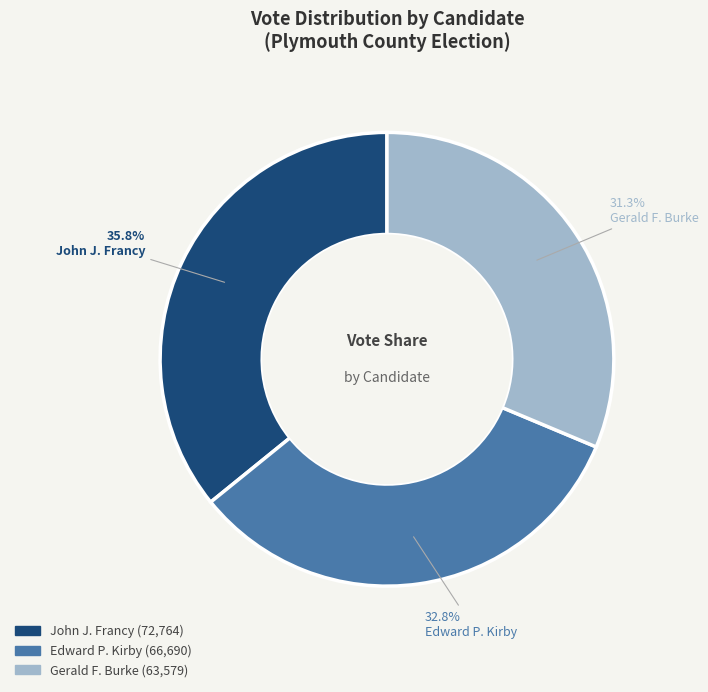

Does any single category account for the majority?

No